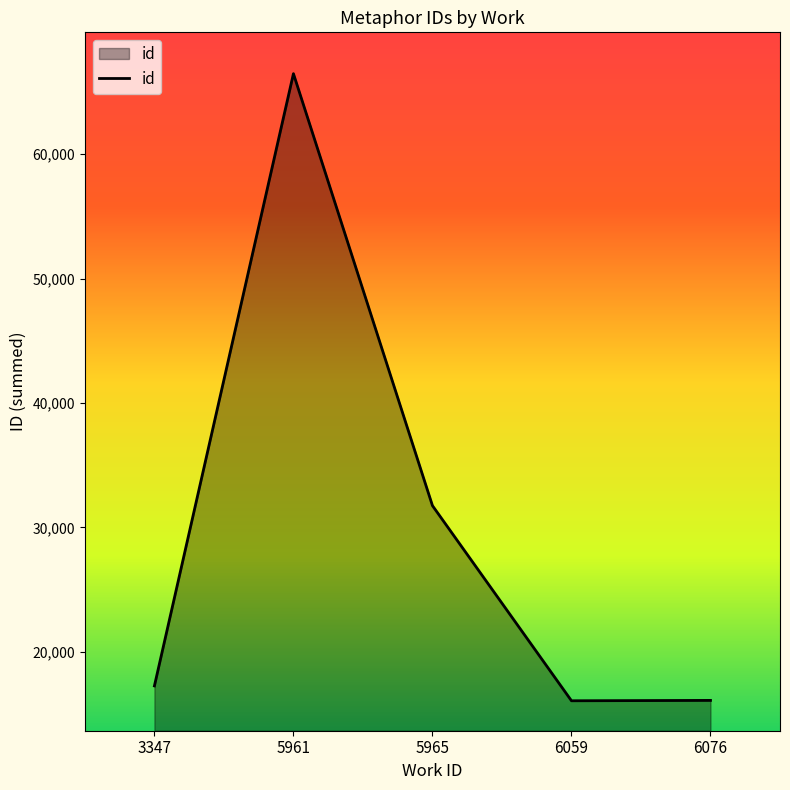

Which category has the highest value across all series?

5961